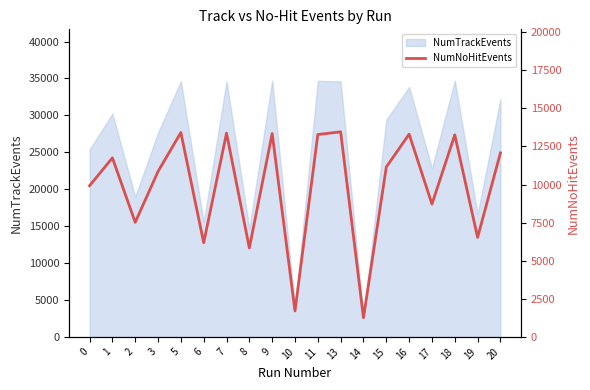

The value of NumTrackEvents at 1 is 30233. True or false?

True